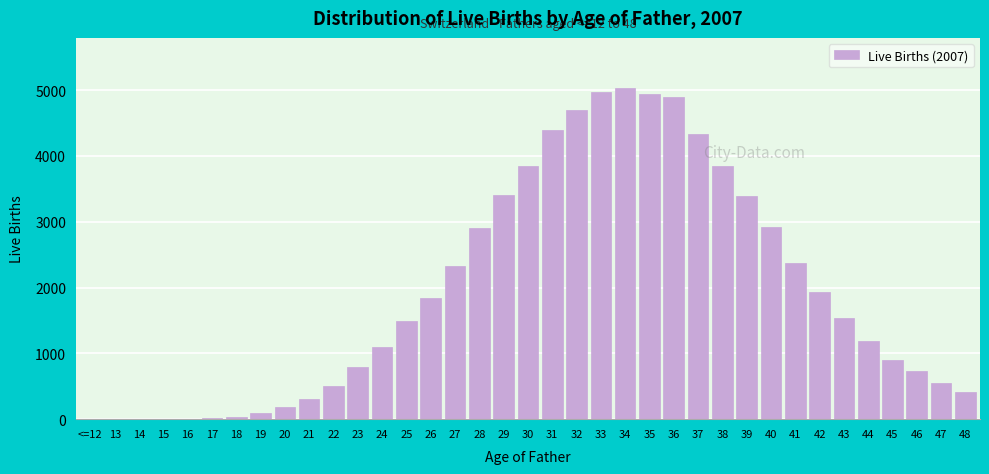

What is the sum of all values?

71936